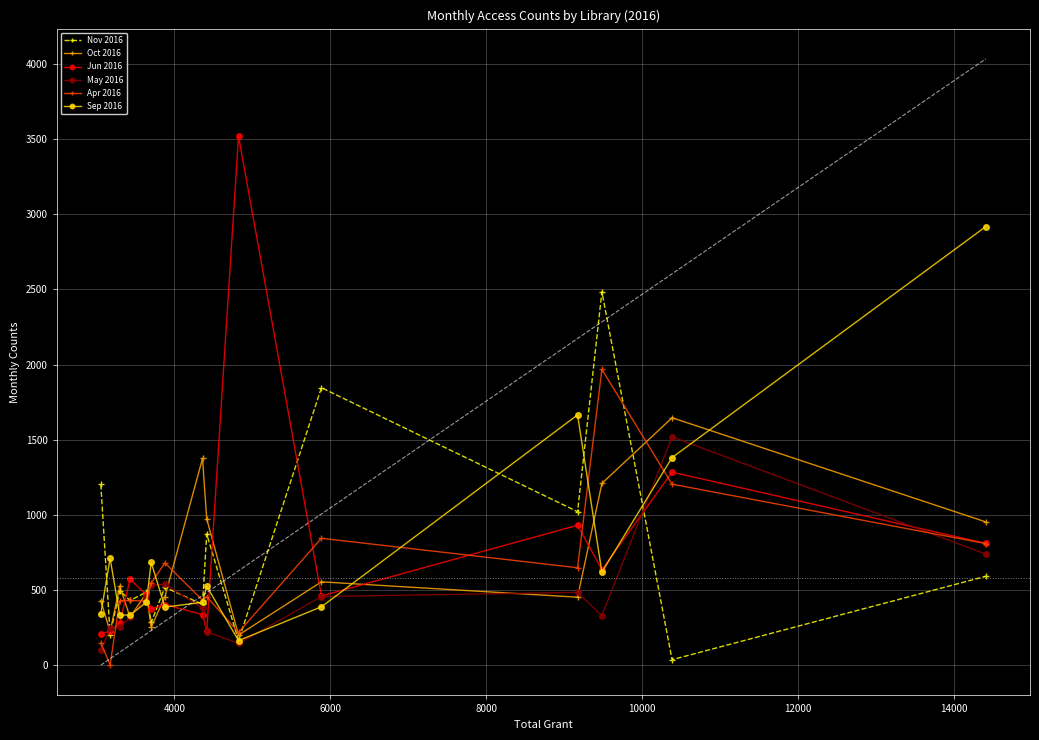

What is the difference between the maximum and minimum values in the May 2016 series?

1420